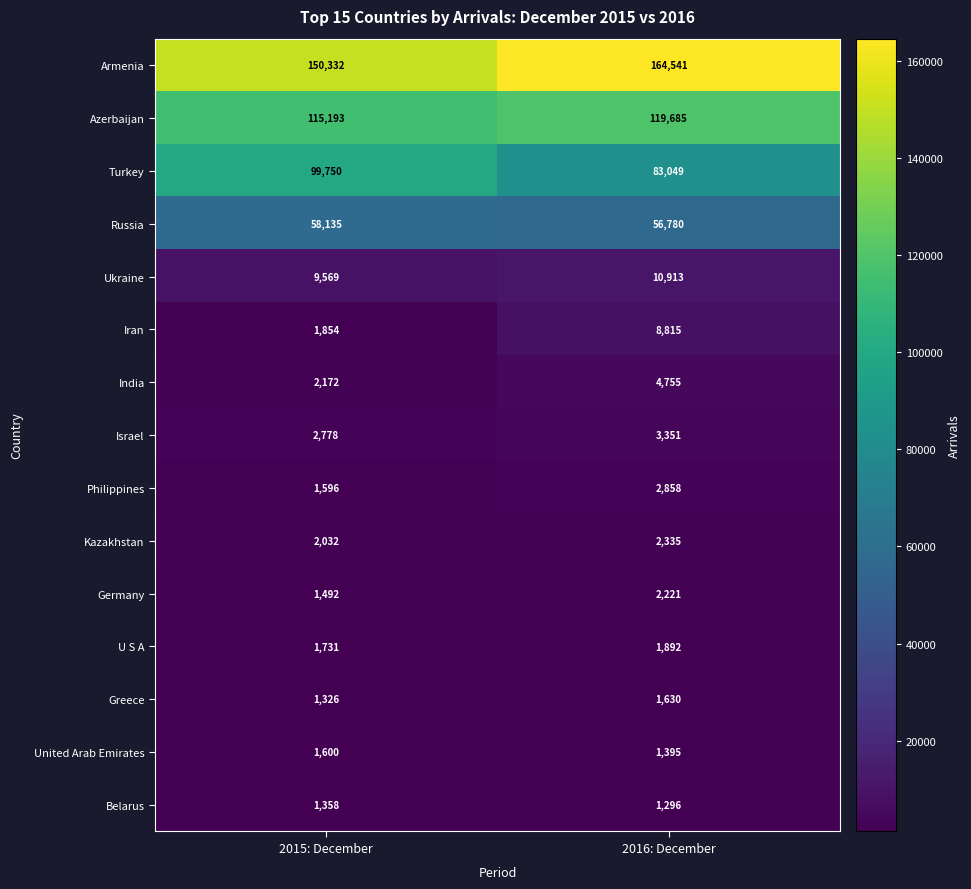

Reading left to right, list all the values displayed in this chart.

Armenia: 150332	164541
Azerbaijan: 115193	119685
Turkey: 99750	83049
Russia: 58135	56780
Ukraine: 9569	10913
Iran: 1854	8815
India: 2172	4755
Israel: 2778	3351
Philippines: 1596	2858
Kazakhstan: 2032	2335
Germany: 1492	2221
U S A: 1731	1892
Greece: 1326	1630
United Arab Emirates: 1600	1395
Belarus: 1358	1296